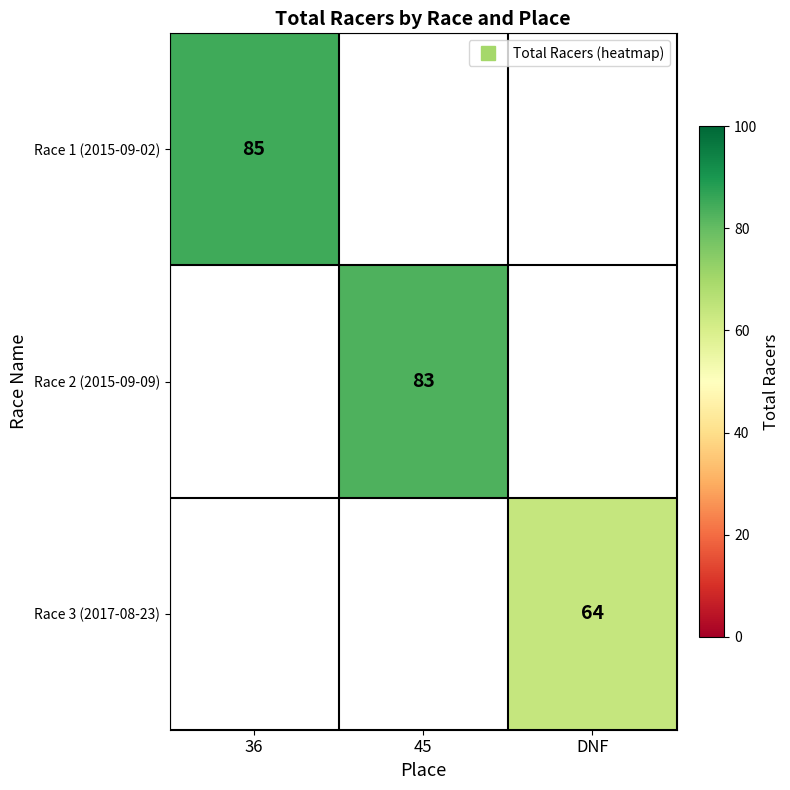

Between DNF and 45, which is larger?

45